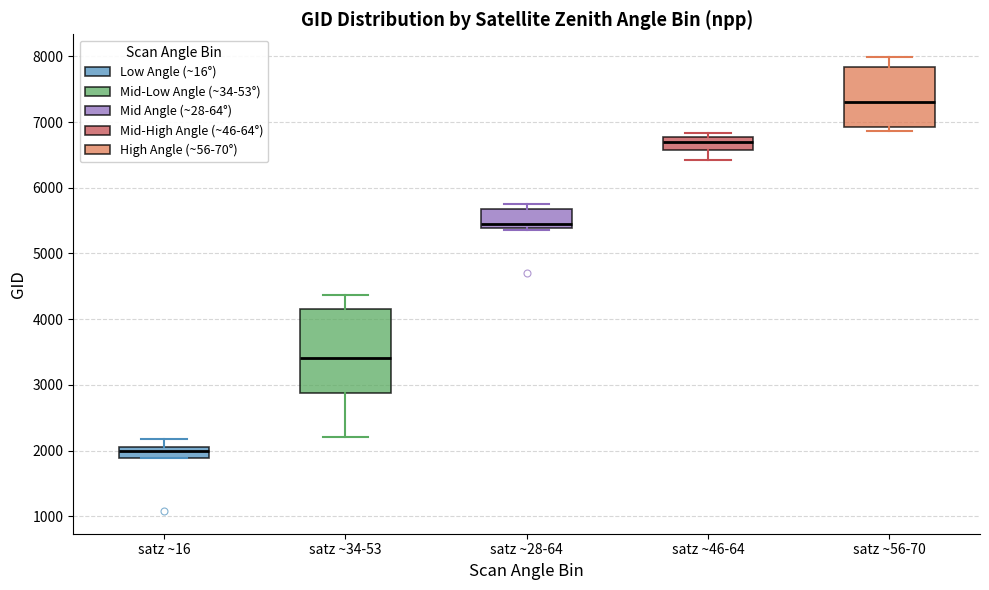

Which box's median line is the highest?

satz ~56-70